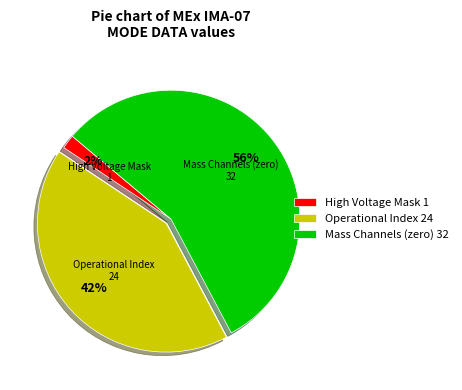

To the nearest percent, what is the difference between the largest and smallest slice percentages?

54%